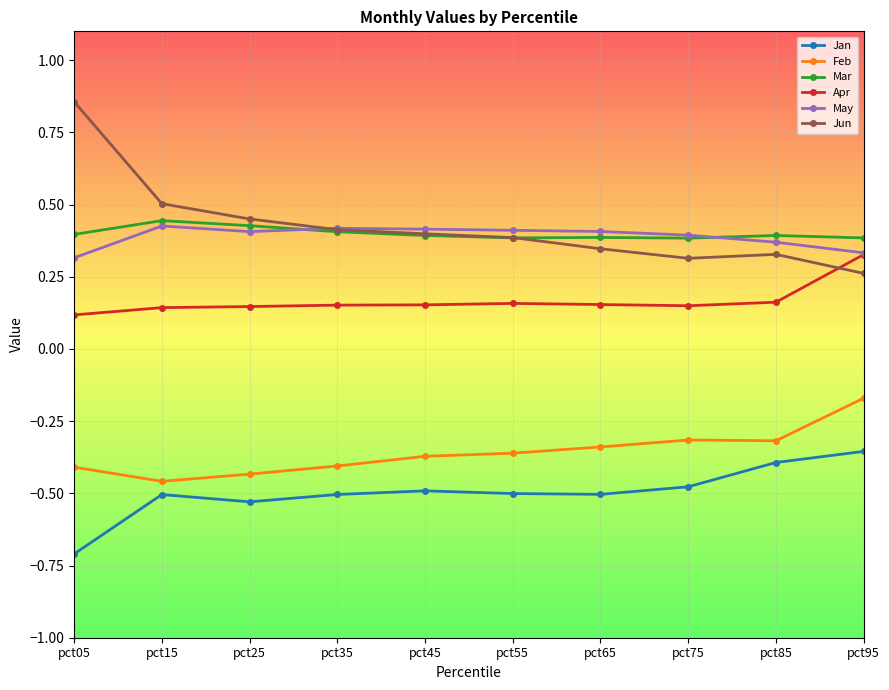

True or false: Mar has a value of 0.4 at pct45.

True